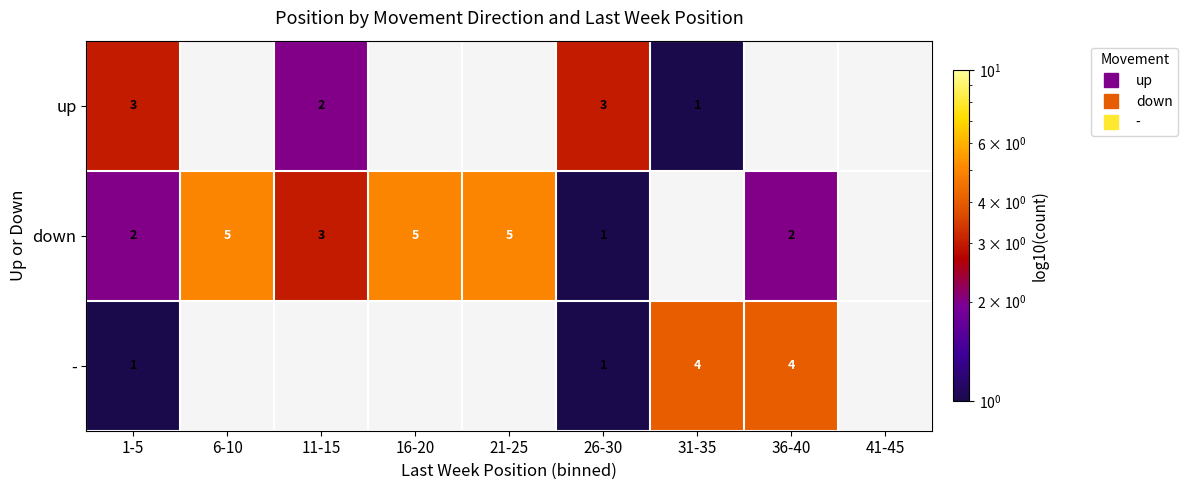

Between 41-45 and 16-20, which is larger?

16-20